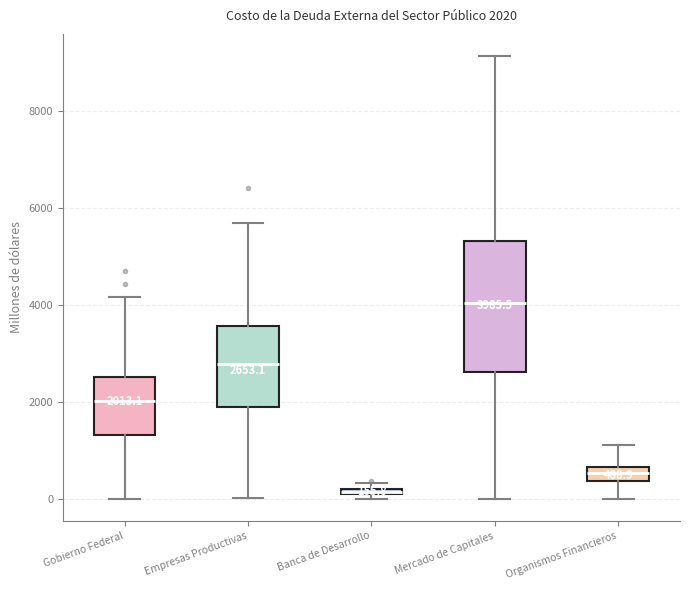

Which box has the highest median line?

Mercado de Capitales